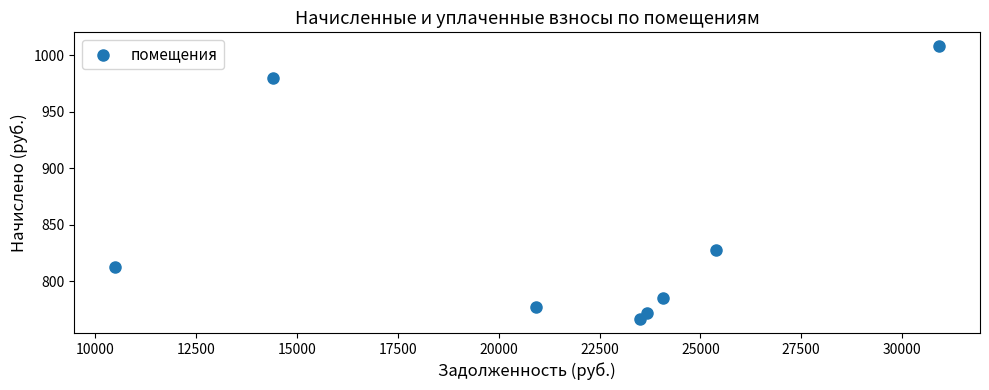

What Y value in the scatter plot is closest to 887?

827.7